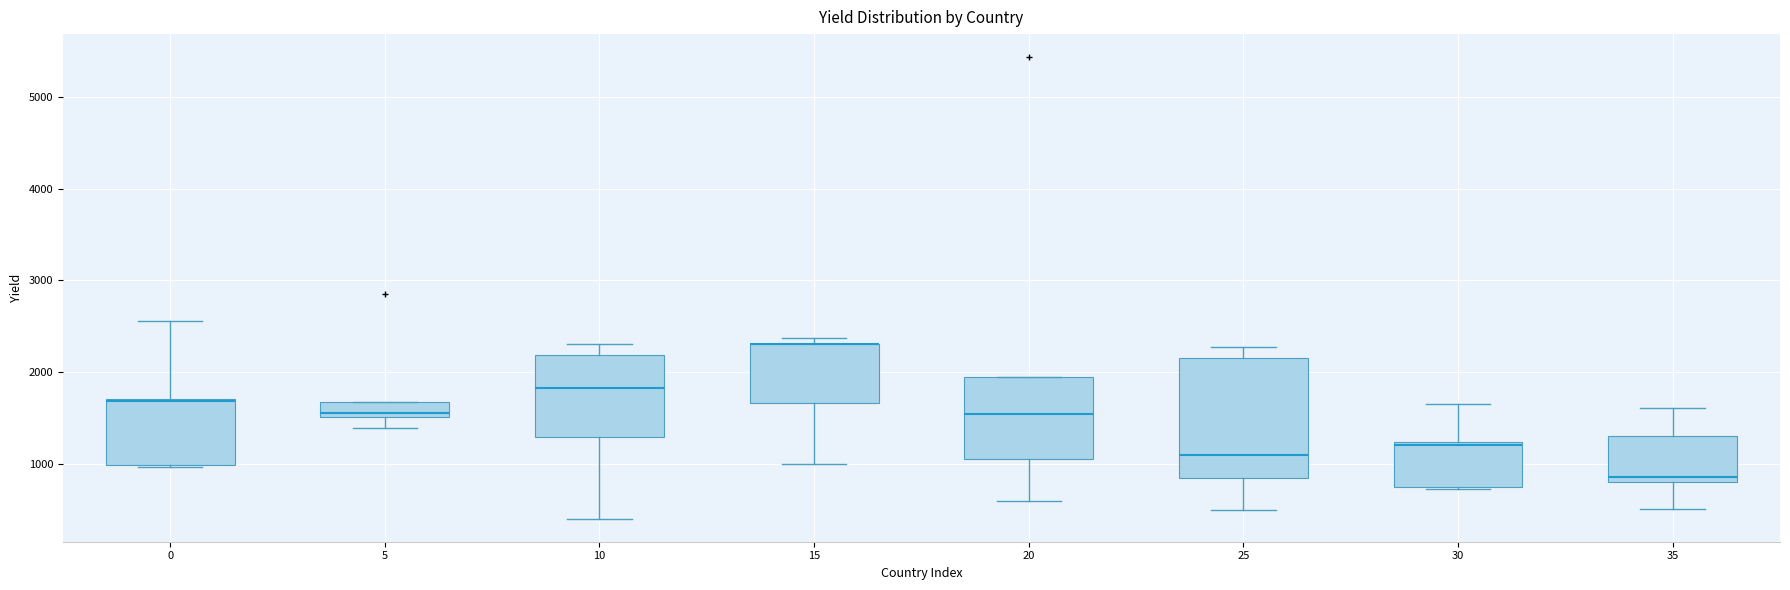

Where is the upper edge of the box at x = 30 on the y-axis? The values are not printed on the chart, so give them approximately, as read against the axis.

1200